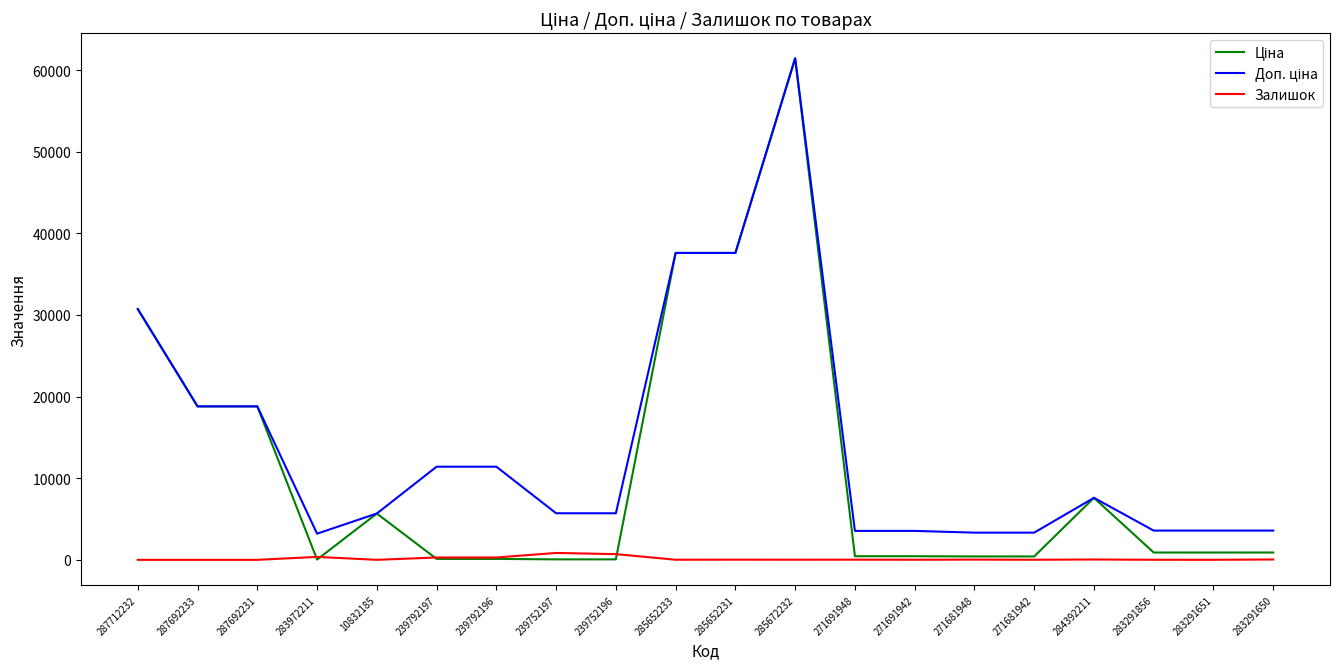

At how many categories does at least one series exceed 19992?

4